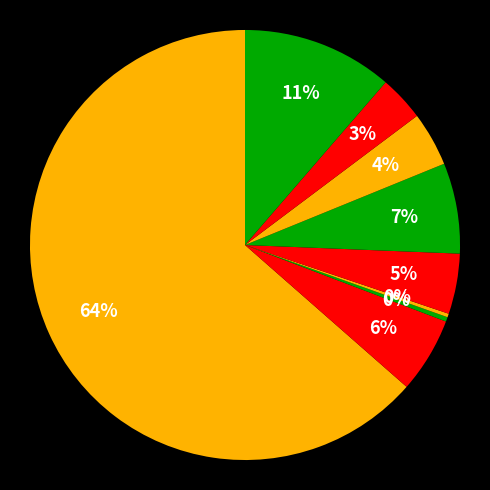

How many segments does this pie chart have?

9